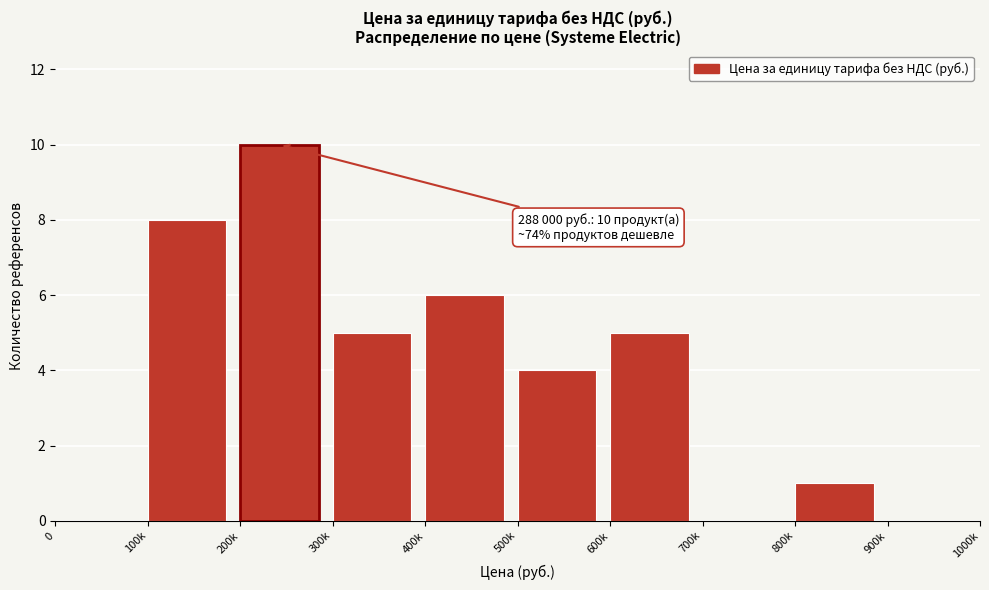

Reading left to right, extract all data points from this chart.

0=0	100k=8	200k=10	300k=5	400k=6	500k=4	600k=5	700k=0	800k=1	900k=0